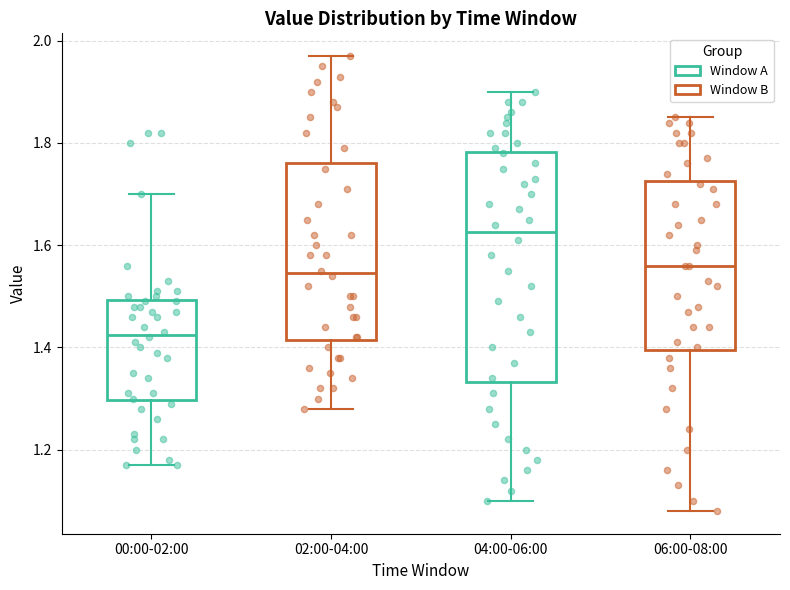

Reading left to right, read every box against the y-axis: the position of its median line, the range the box covers, and the ends of its whiskers. The values are not printed on the chart, so give them approximately, as read against the axis.

00:00-02:00: median 1.42, box 1.30 to 1.50, whiskers 1.18 to 1.70
02:00-04:00: median 1.54, box 1.42 to 1.76, whiskers 1.28 to 1.98
04:00-06:00: median 1.62, box 1.34 to 1.78, whiskers 1.10 to 1.90
06:00-08:00: median 1.56, box 1.40 to 1.72, whiskers 1.08 to 1.86